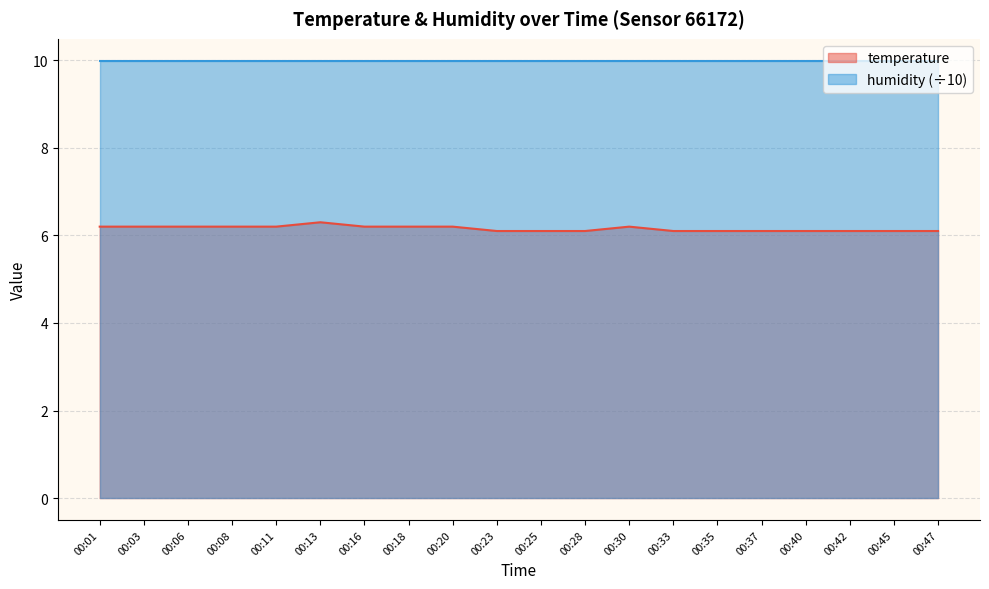

How many data points does each series have?

20